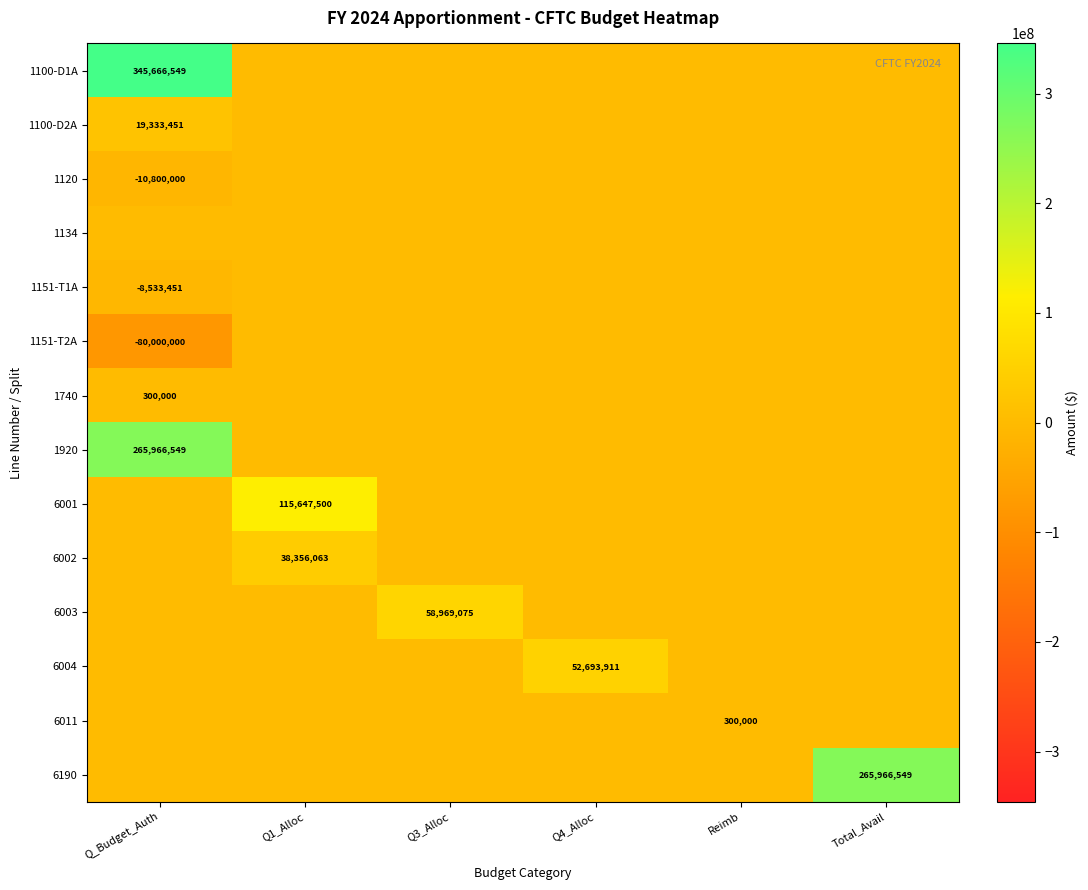

True or false: 1740 has a value of 300000 at Q_Budget_Auth.

True